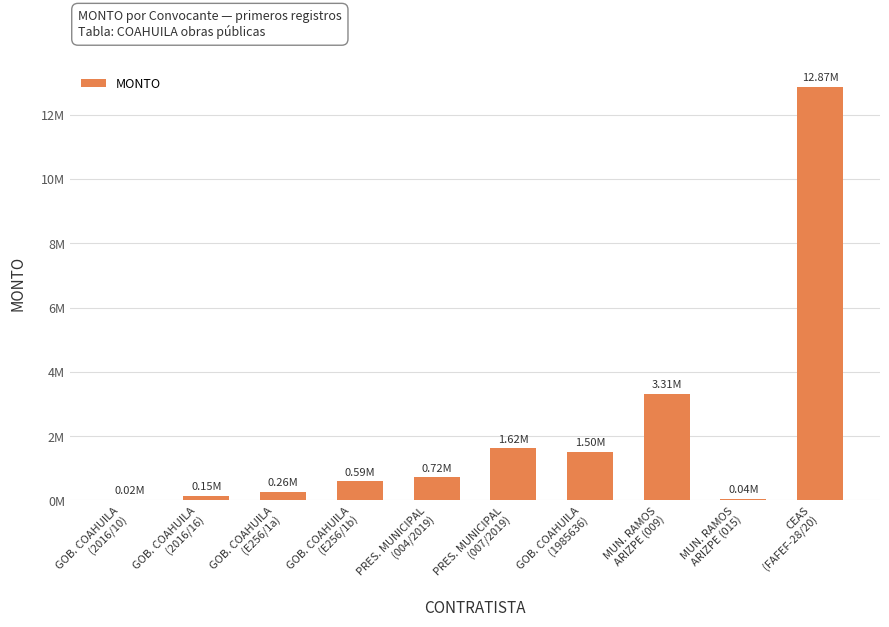

What position from the right is MUN. RAMOS
ARIZPE (015)?

2